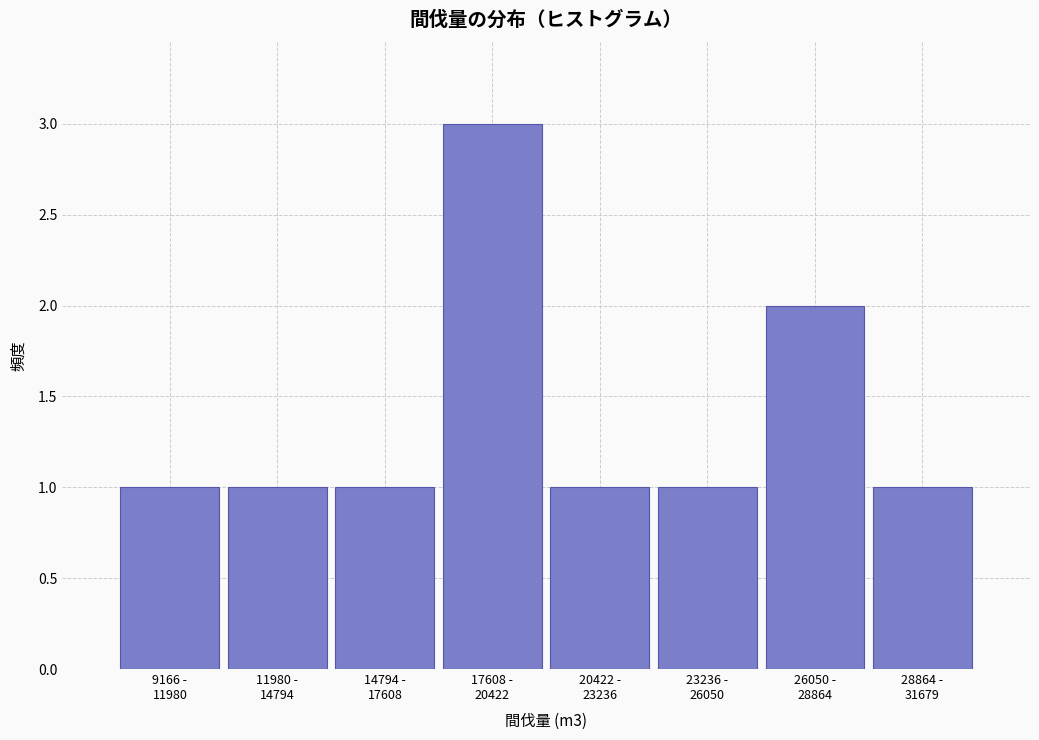

Reading left to right, what are all the values shown in this chart?

1	1	1	3	1	1	2	1